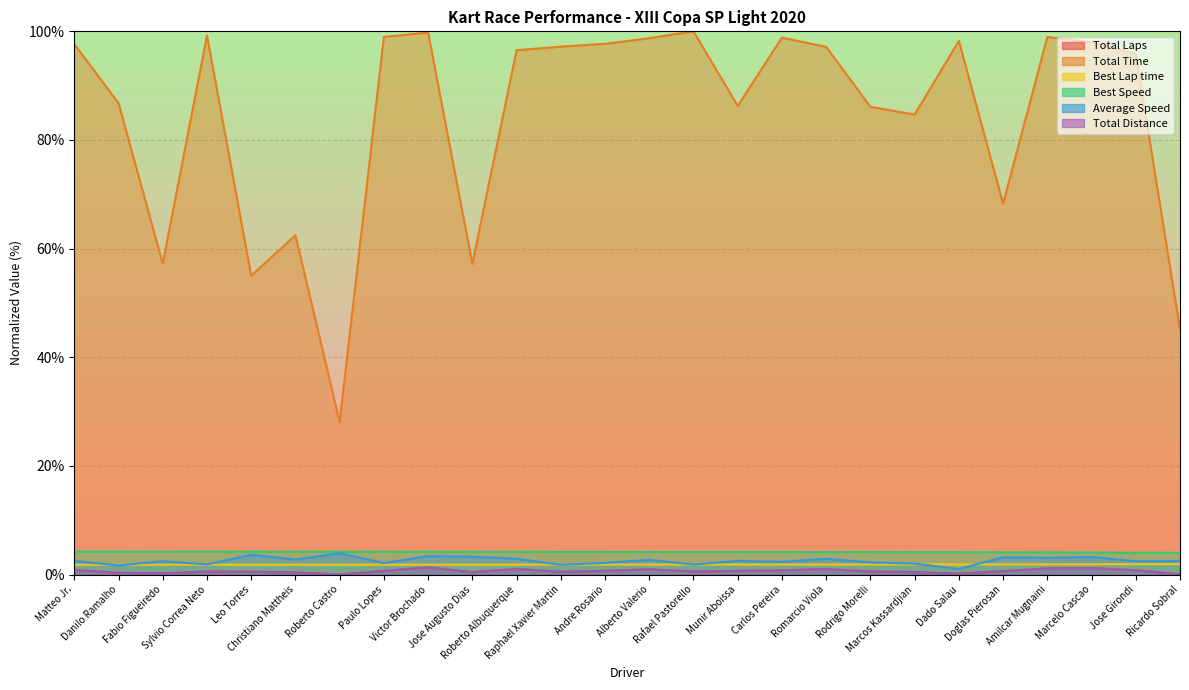

What is the value of the Total Laps point at the 21st from the left?

0.2